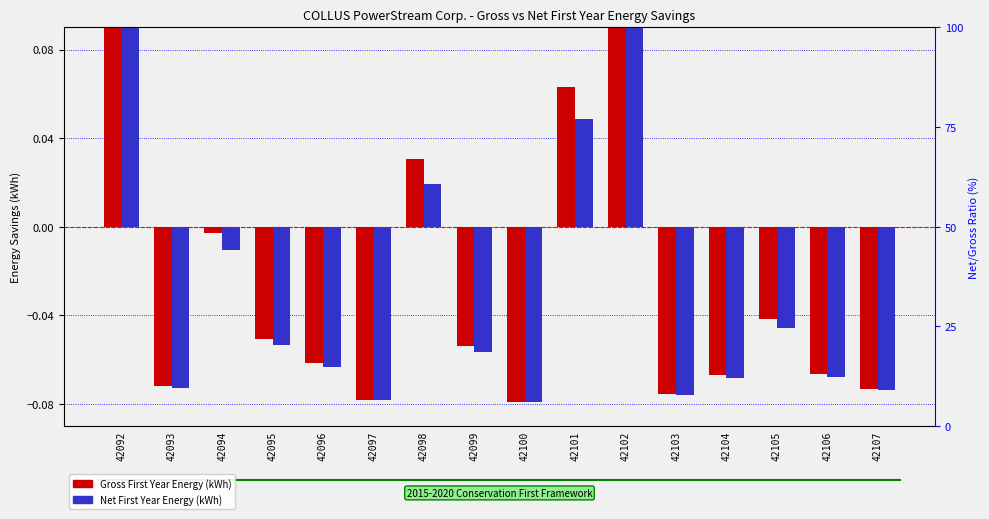

How many bars are there in total?

32